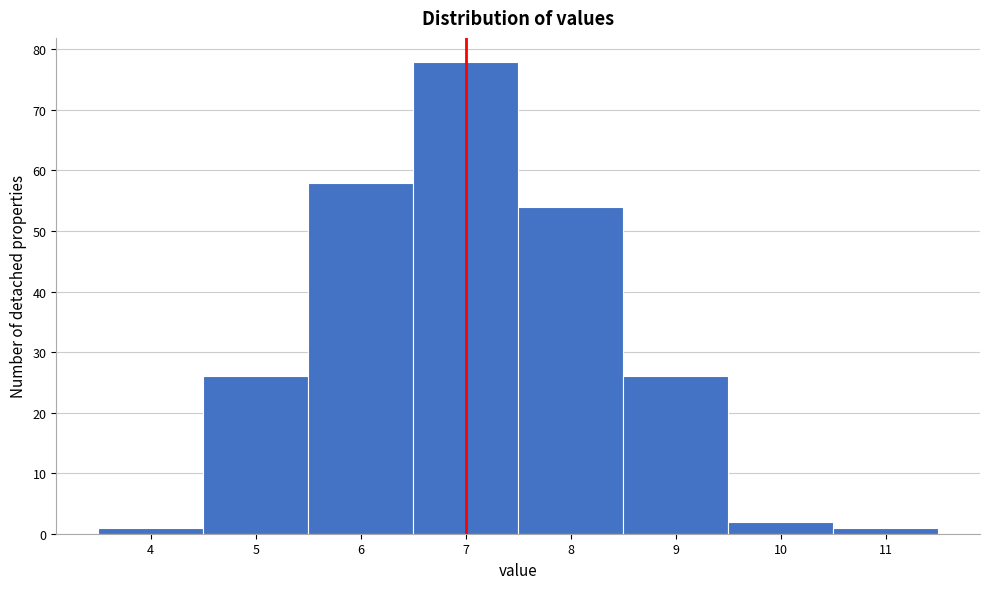

Reading left to right, list all the values displayed in this chart.

4=1	5=26	6=58	7=78	8=54	9=26	10=2	11=1